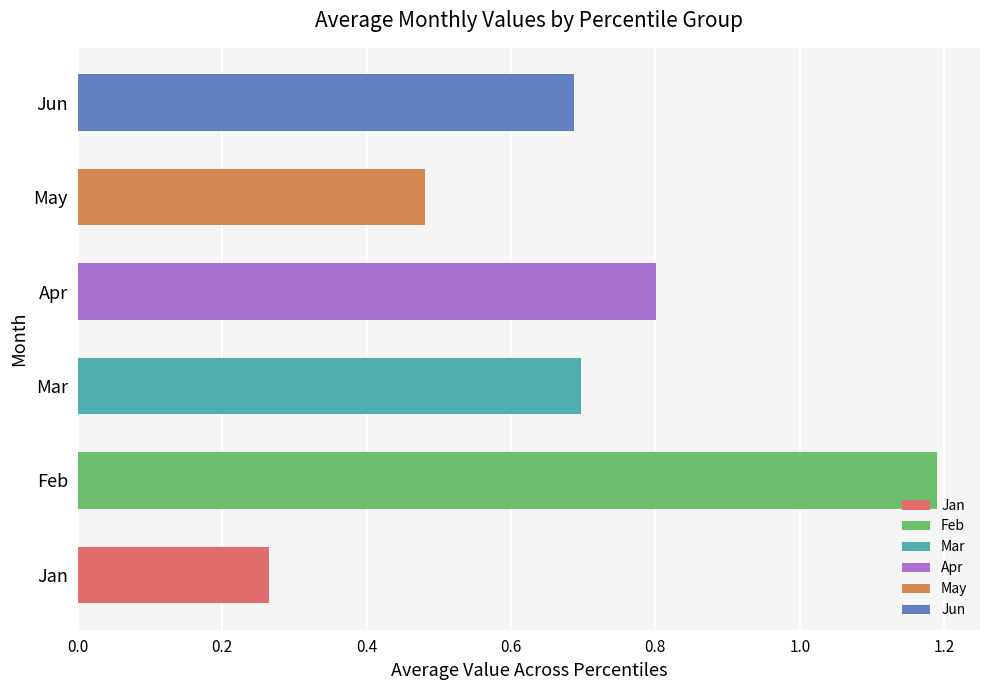

Is the value of Jun at pct35 greater than the value of May at pct05?

No